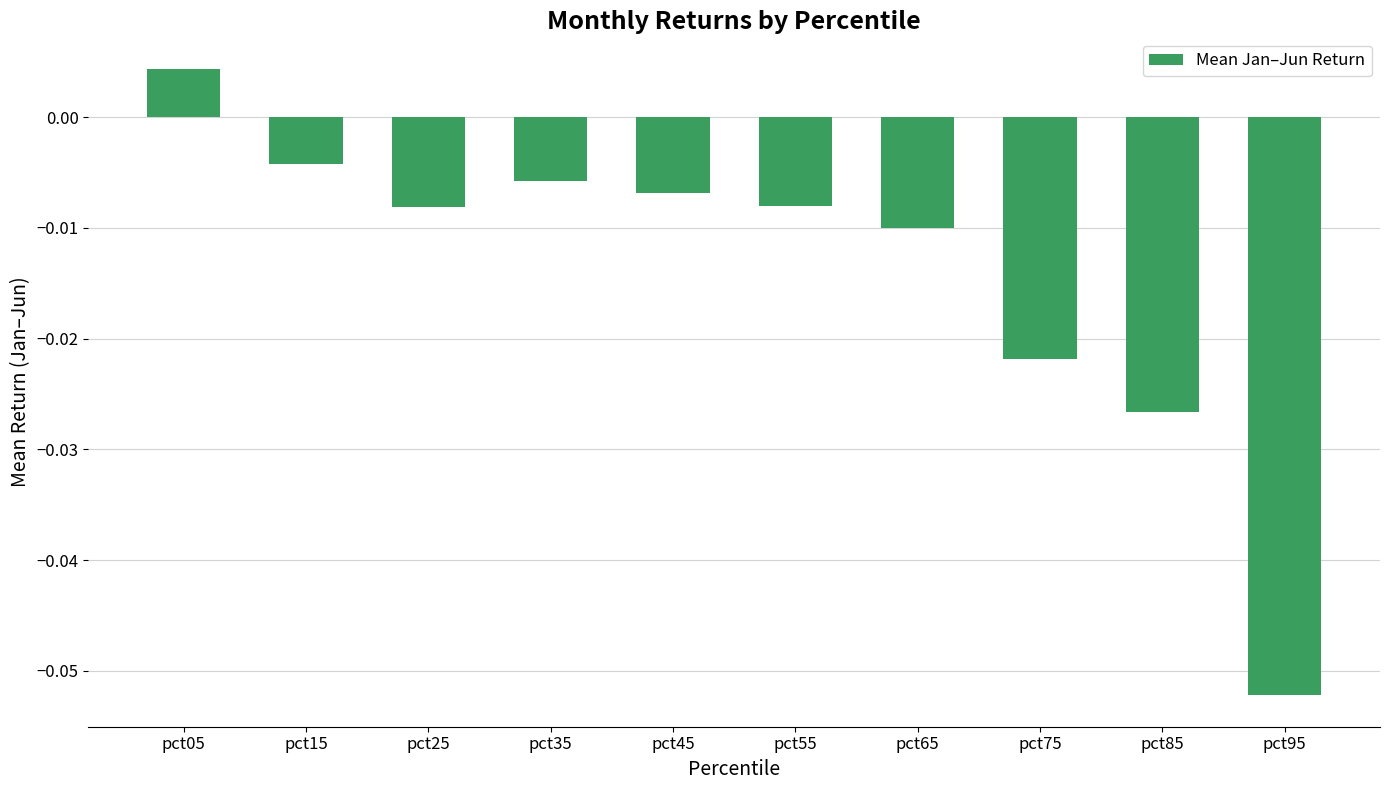

The chart shows a value of -0.0 at pct95. True or false?

False